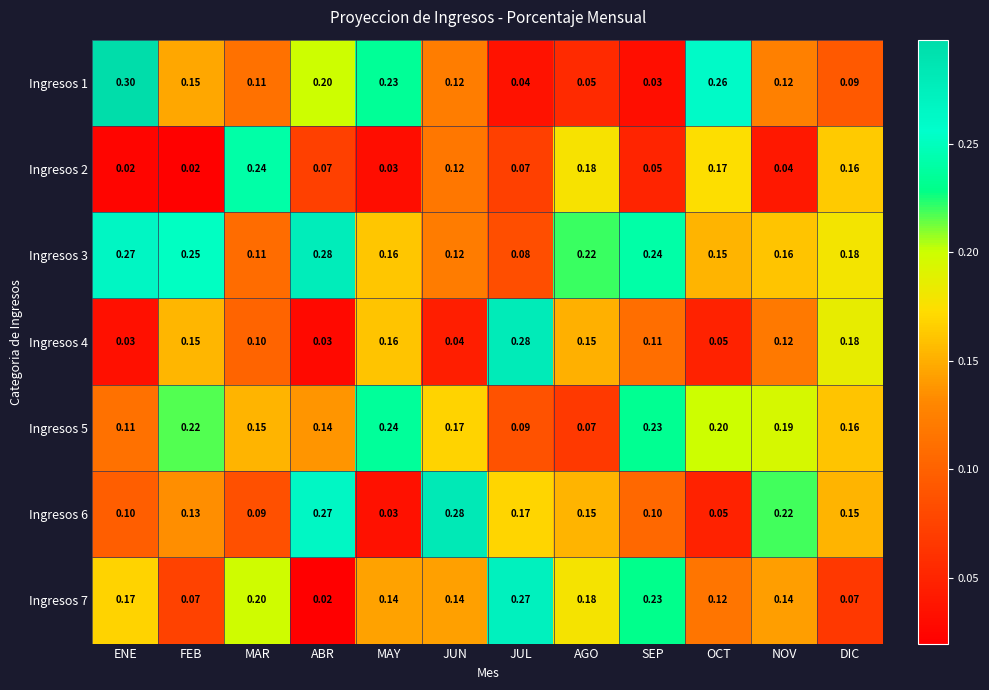

At which label does Ingresos 3 reach its peak?

ABR